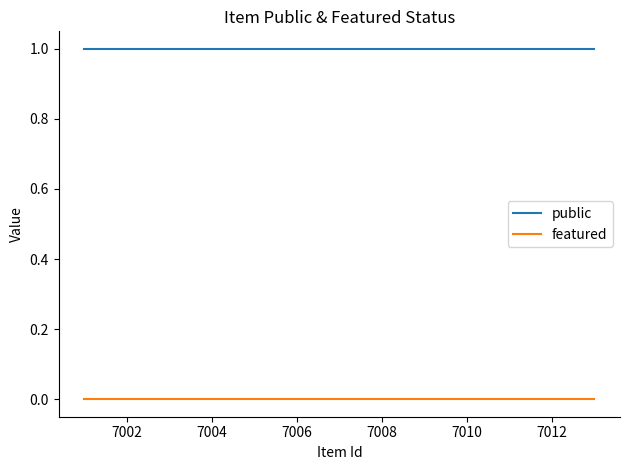

Reading left to right, what are all the values shown in this chart?

public: 1	1	1	1	1	1	1	1	1	1	1	1
featured: 0	0	0	0	0	0	0	0	0	0	0	0